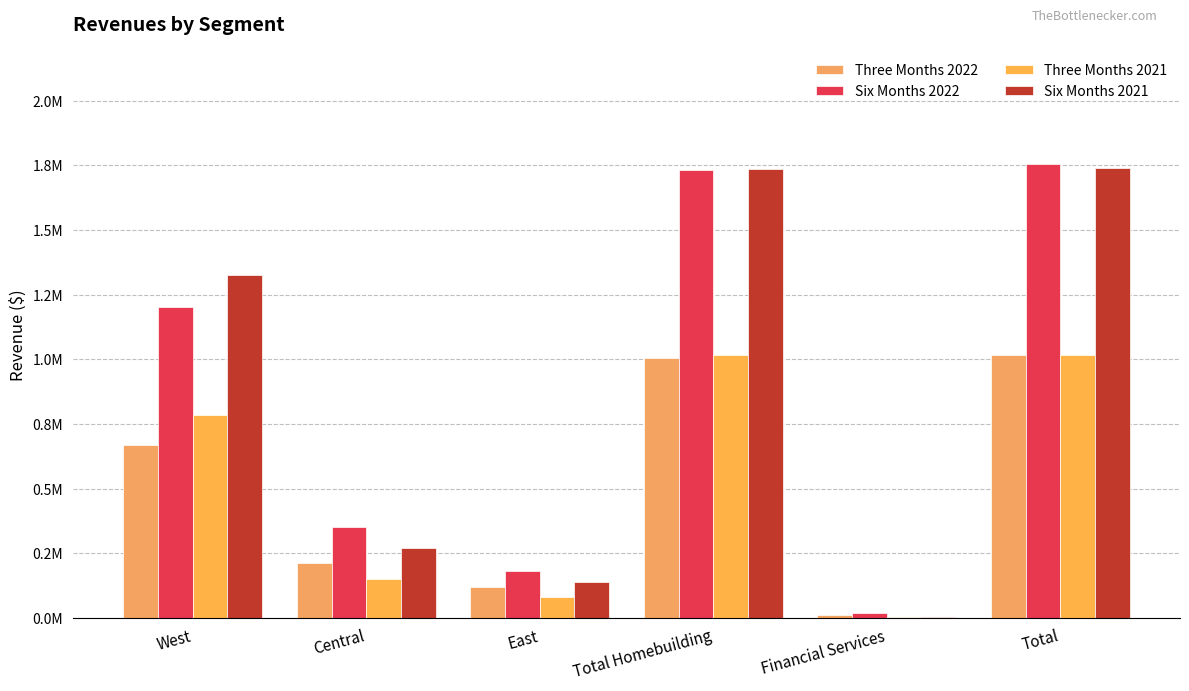

Reading right to left, list all the values displayed in this chart.

Three Months 2022: Total=1017689	Financial Services=12228	Total Homebuilding=1005461	East=120367	Central=214402	West=670692
Six Months 2022: Total=1753933	Financial Services=20980	Total Homebuilding=1732953	East=180266	Central=351499	West=1201188
Three Months 2021: Total=1018064	Financial Services=2681	Total Homebuilding=1015383	East=80811	Central=149620	West=784952
Six Months 2021: Total=1739030	Financial Services=4786	Total Homebuilding=1734244	East=138508	Central=270738	West=1324998